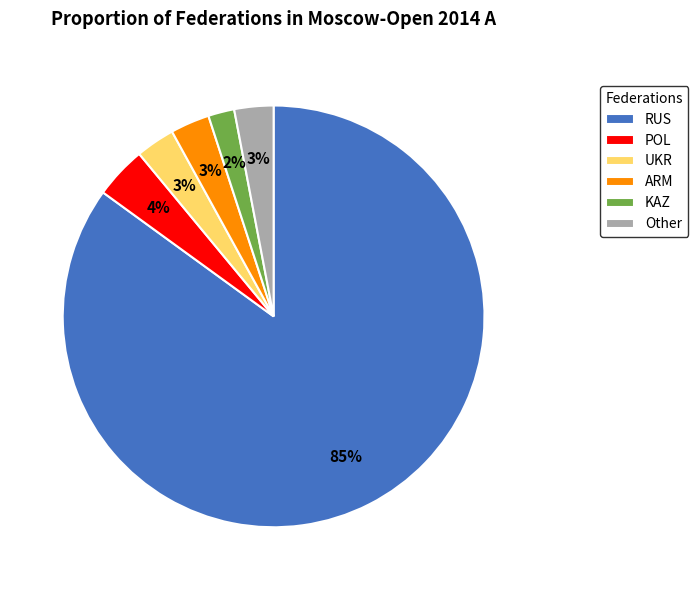

To the nearest percent, what is the average slice percentage?

17%